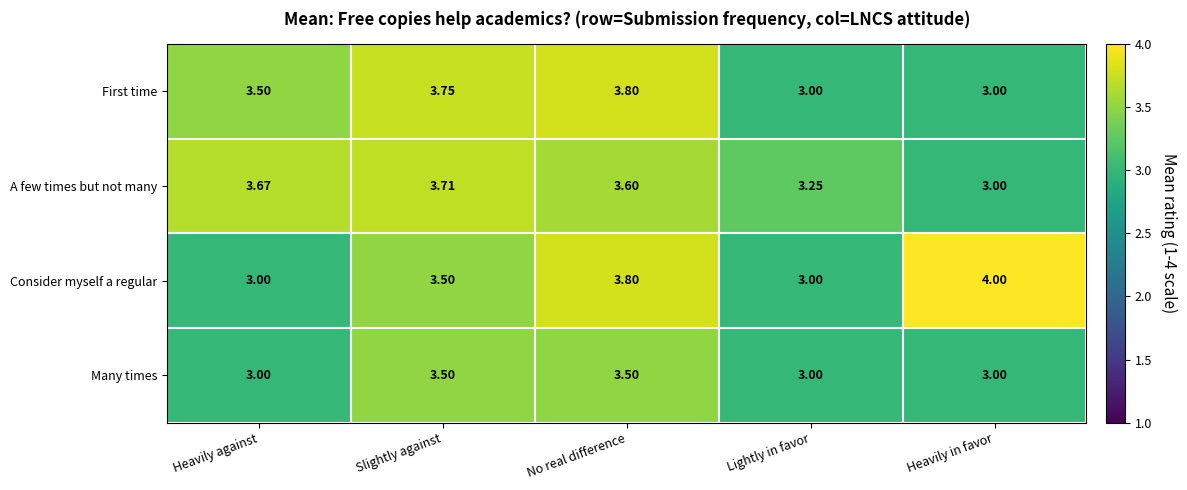

Which series has the widest spread of values?

Consider myself a regular